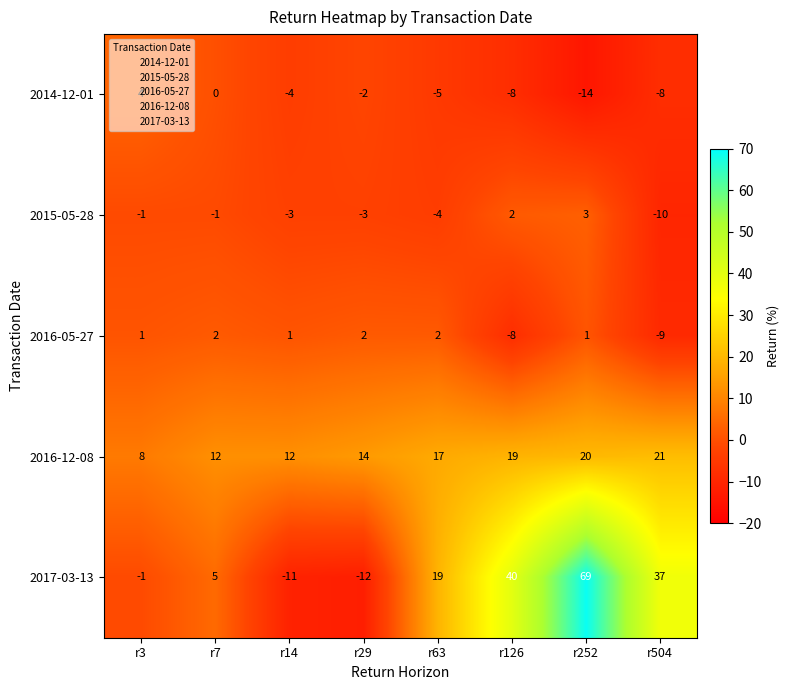

What value does the 2017-03-13 series have at r7?

5